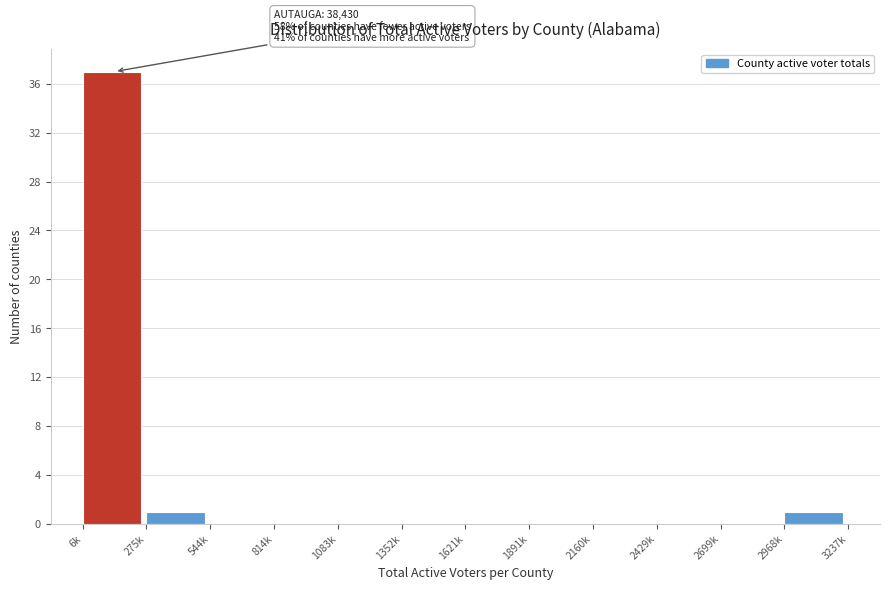

Reading right to left, transcribe all the data shown in this chart.

2968k=1	2699k=0	2429k=0	2160k=0	1891k=0	1621k=0	1352k=0	1083k=0	814k=0	544k=0	275k=1	6k=37